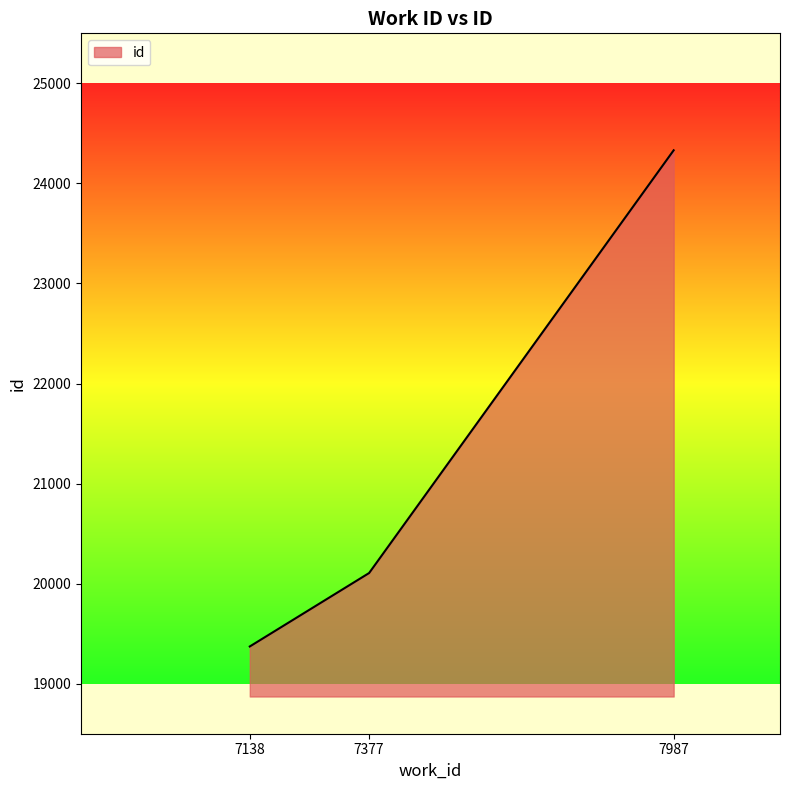

Rank the categories by value from highest to lowest.

7987, 7377, 7138